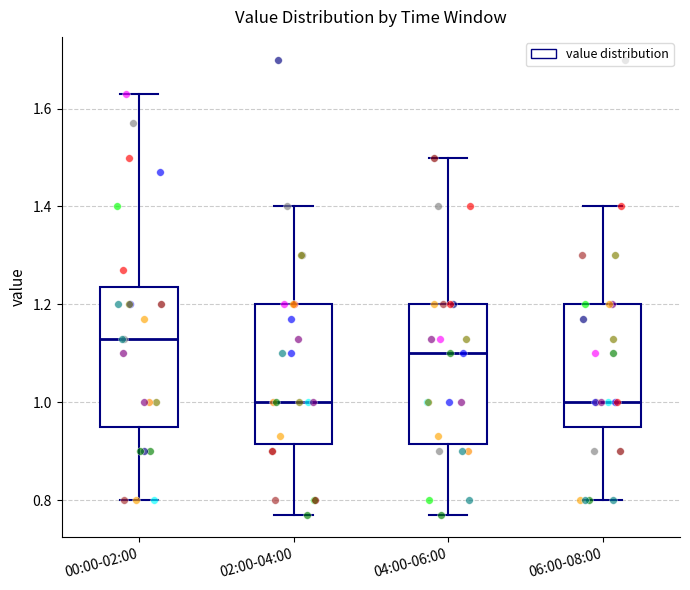

Where does the lower whisker of the box for 02:00-04:00 end on the y-axis? The values are not printed on the chart, so give them approximately, as read against the axis.

0.78